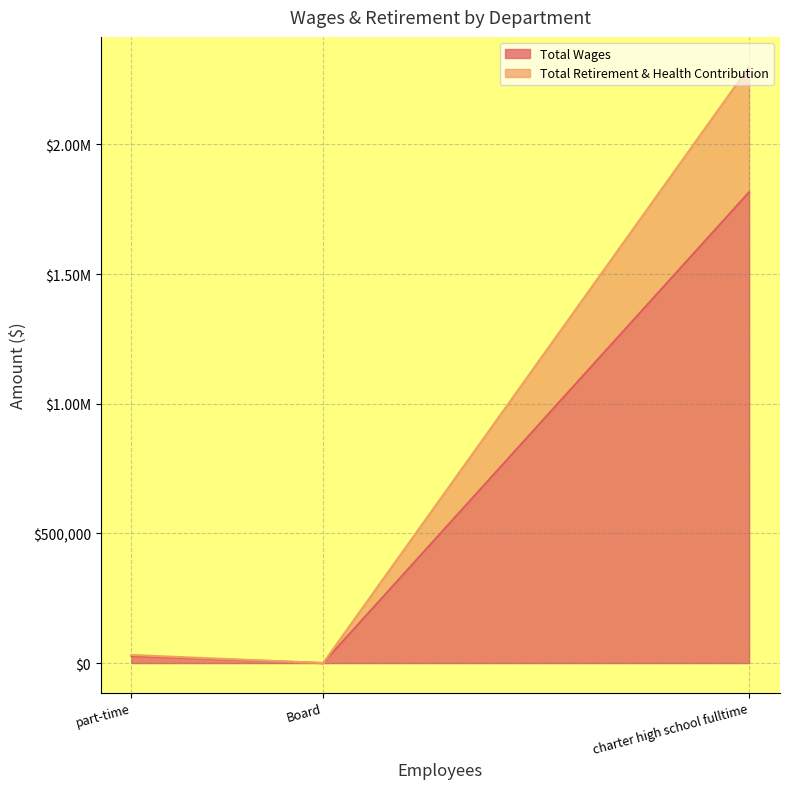

What is the value of the Total Retirement & Health Contribution point at the 2nd from the left?

4160